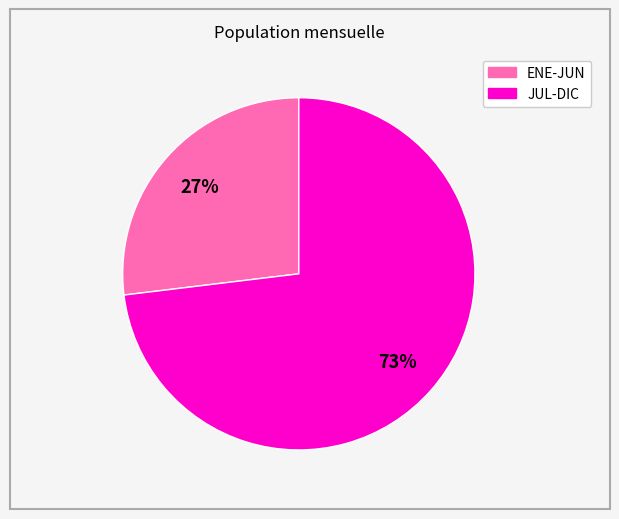

How many segments does this pie chart have?

2